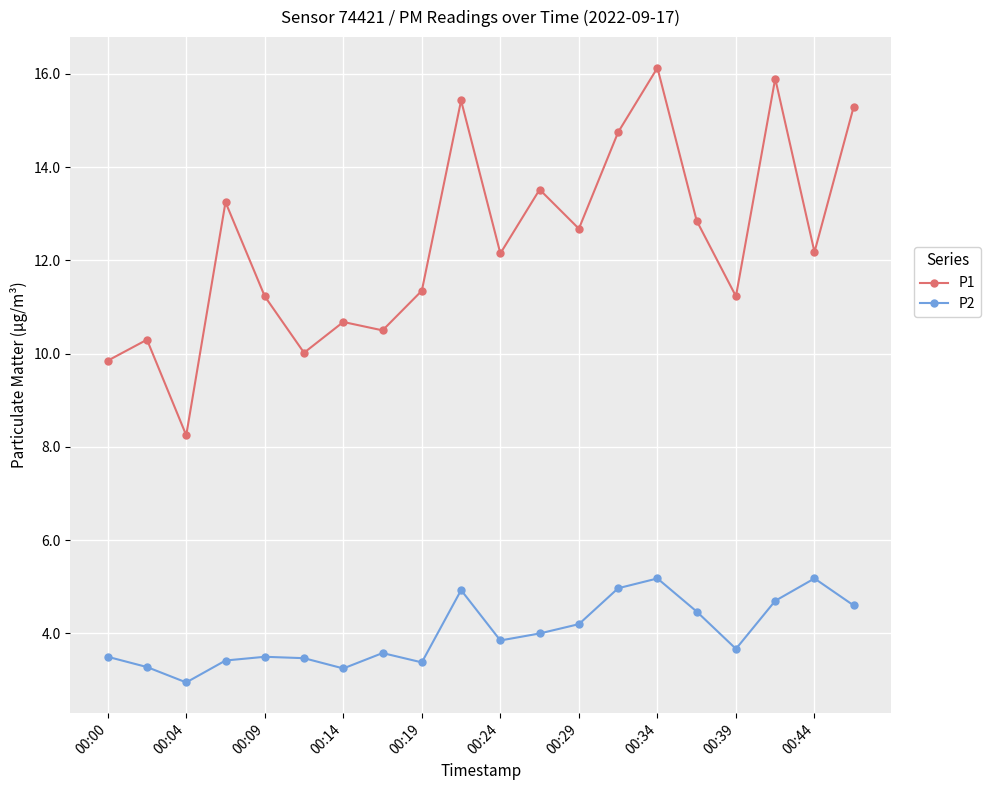

What is the maximum value shown in the chart?

16.1